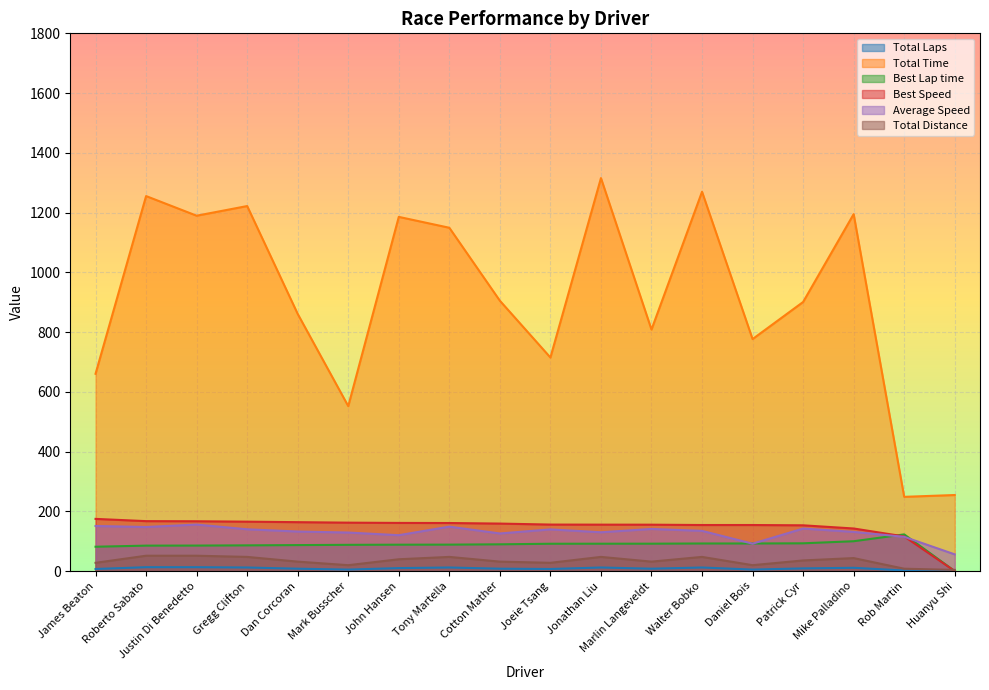

Which category has the lowest value in the Best Lap time series?

Huanyu Shi